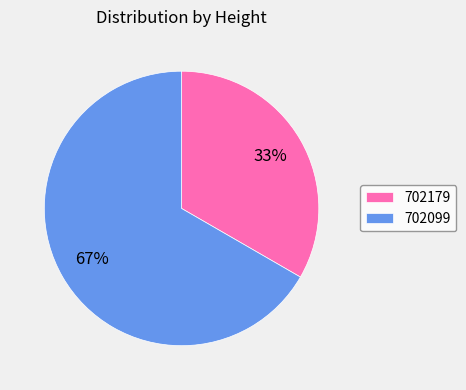

To the nearest percent, what is the combined percentage of 702179 and 702099?

100%